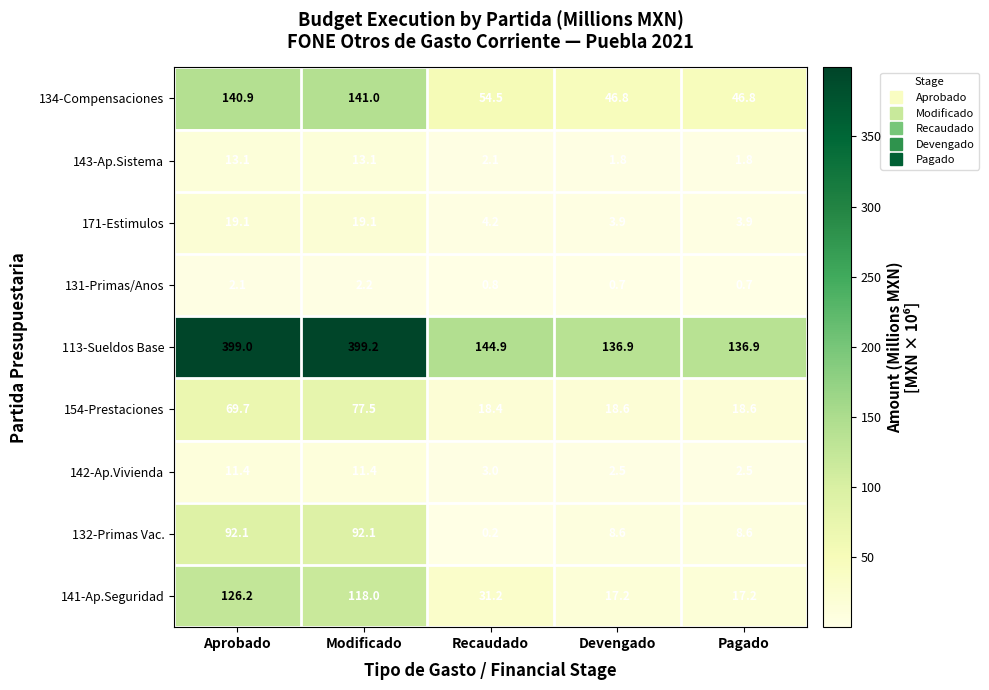

The 131-Primas/Anos series shows 0.3 at Pagado. True or false?

False